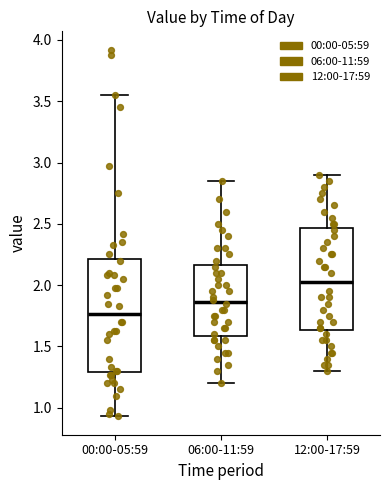

Reading left to right, read every box against the y-axis: the position of its median line, the range the box covers, and the ends of its whiskers. The values are not printed on the chart, so give them approximately, as read against the axis.

00:00-05:59: median 1.75, box 1.30 to 2.20, whiskers 0.95 to 3.55
06:00-11:59: median 1.85, box 1.60 to 2.15, whiskers 1.20 to 2.85
12:00-17:59: median 2.05, box 1.65 to 2.45, whiskers 1.30 to 2.90